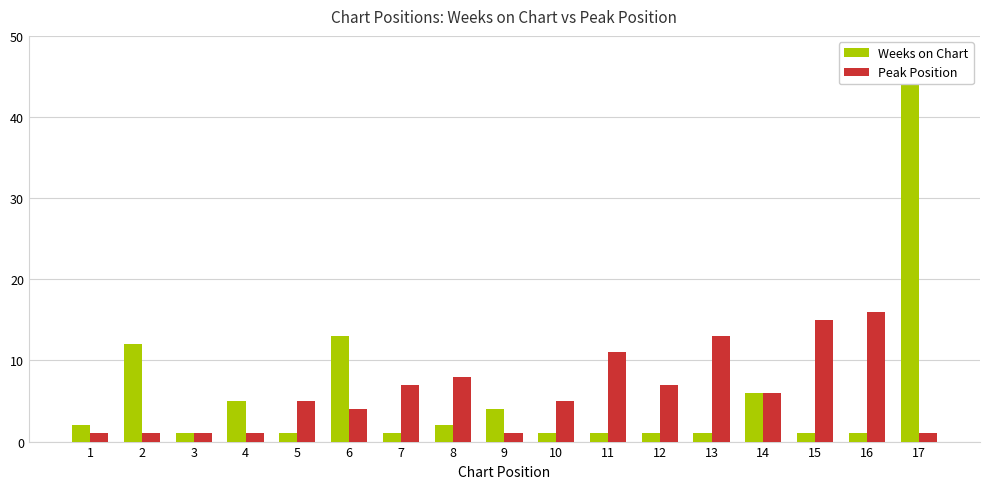

Which has a higher value, 11 or 17?

17